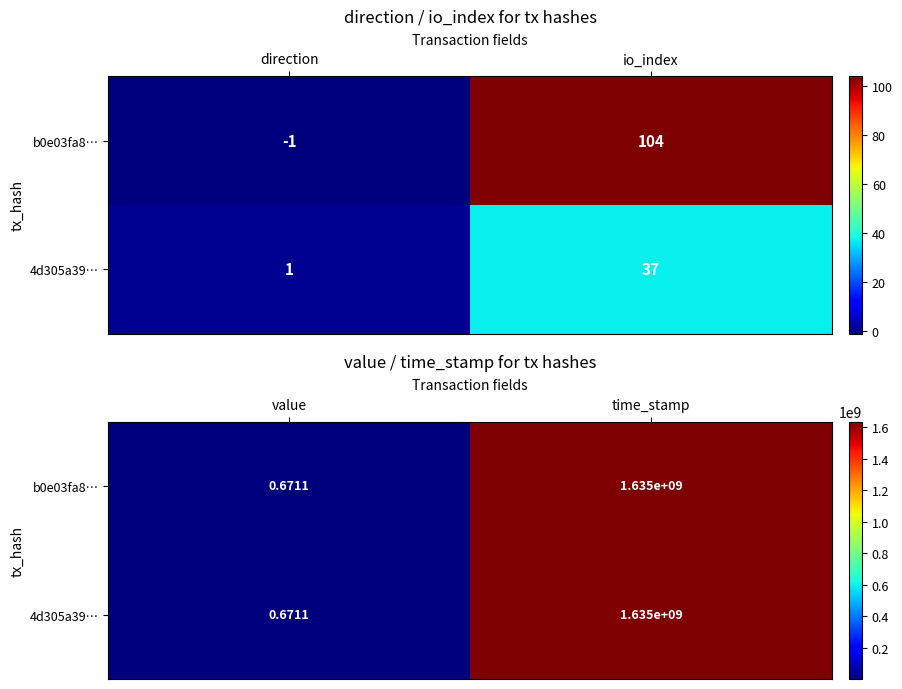

Is it true that 4d305a39… equals 984070843.4 at time_stamp?

False